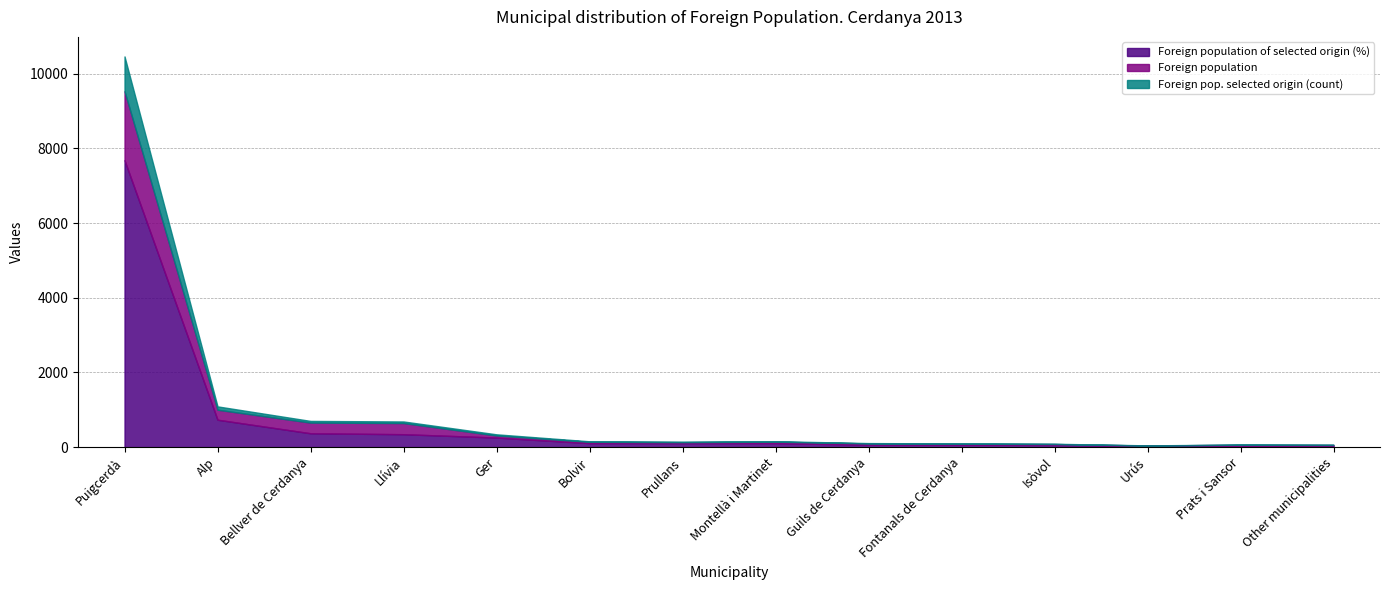

Where is Foreign population nearest to the value 928?

Llívia